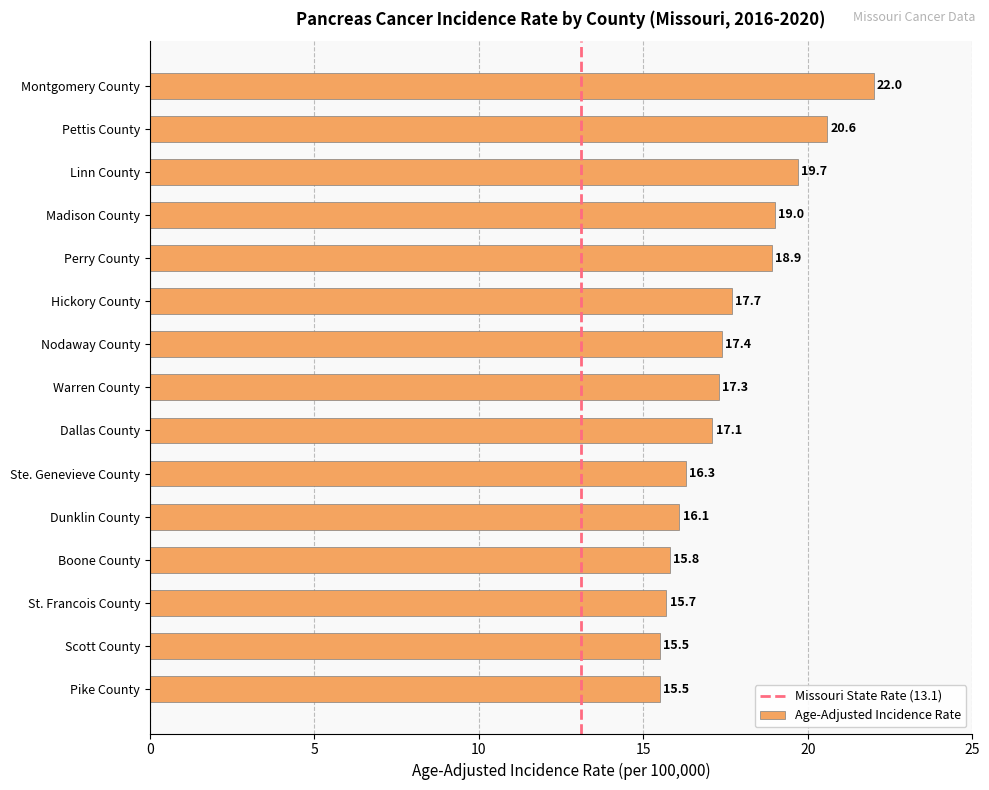

What is the minimum value shown in the chart?

15.5